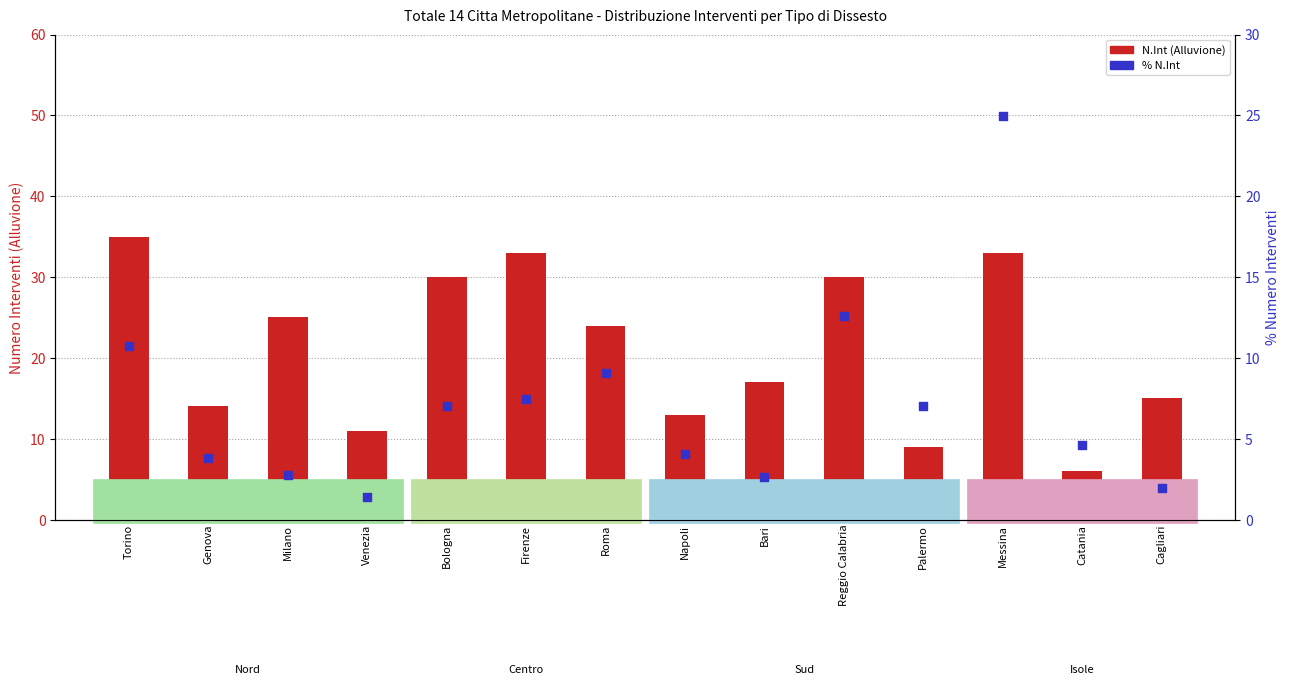

Which series has the largest Y range (max minus min)?

N.Int (Alluvione)